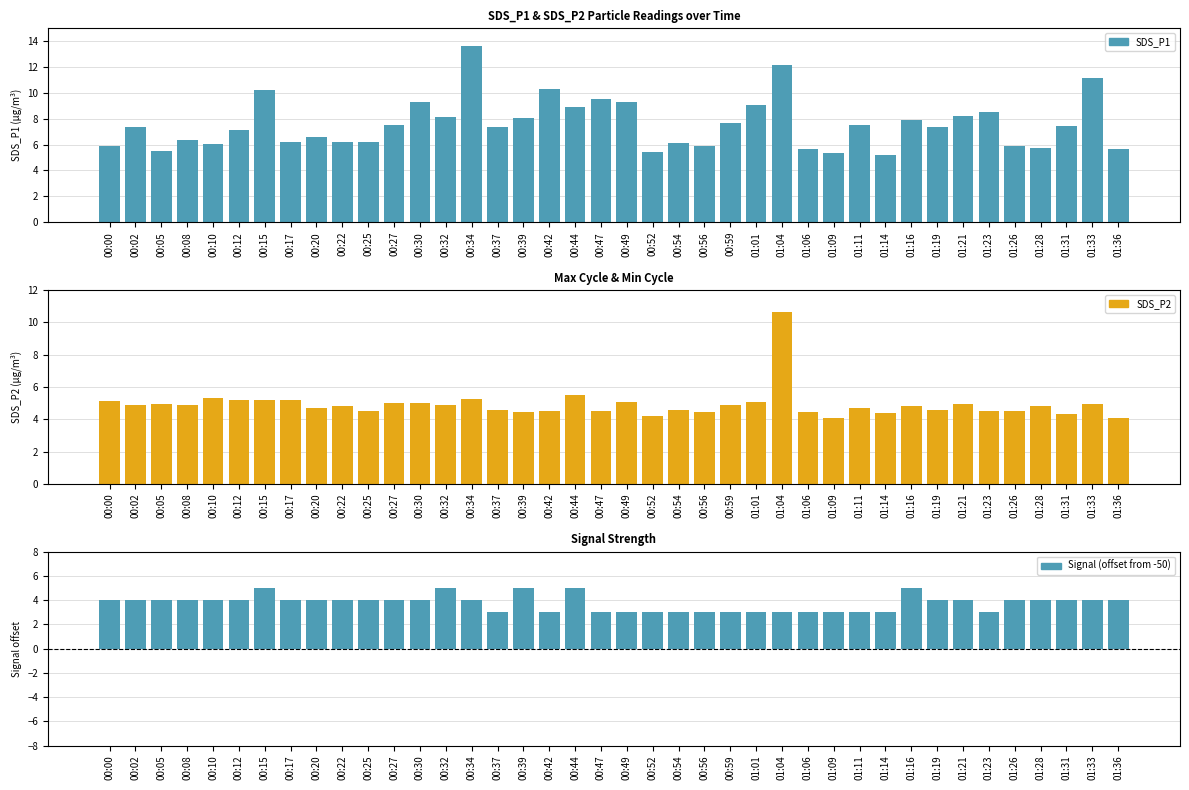

Rank the series by their maximum value, from lowest to highest.

Signal (offset), SDS_P2, SDS_P1